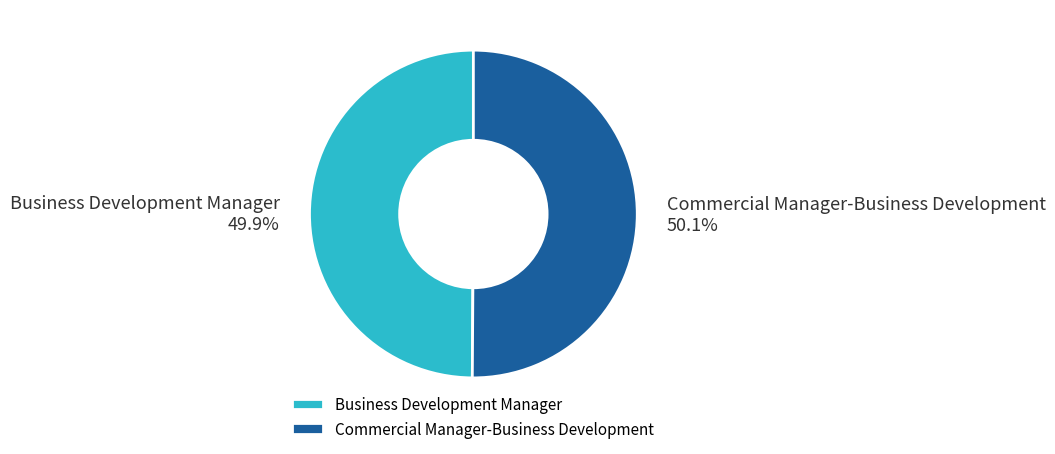

Is there a majority slice in this chart?

Yes